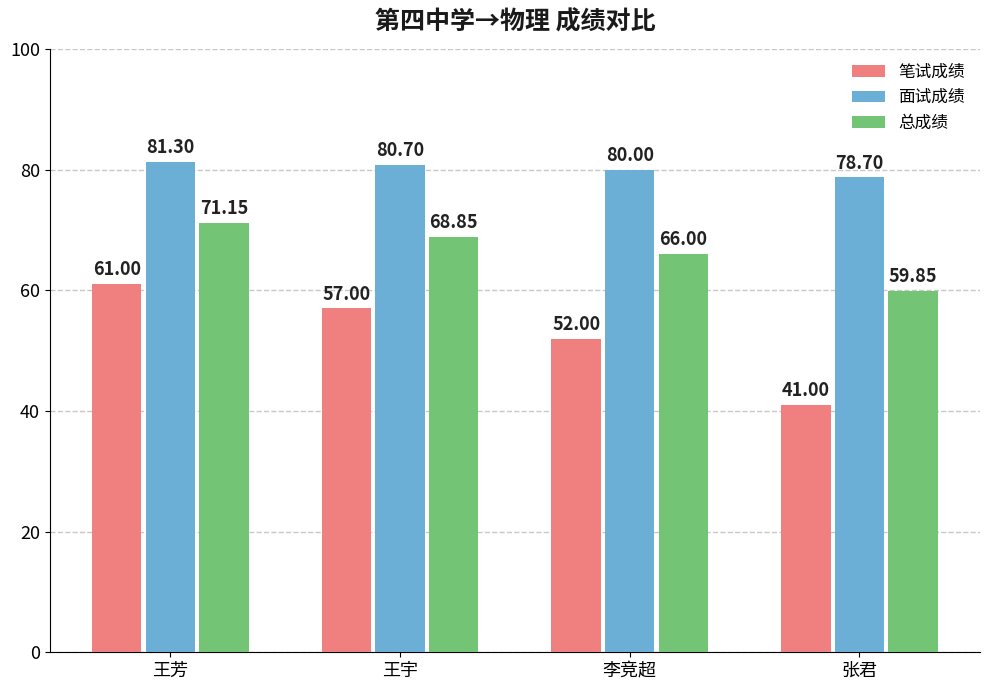

How many 面试成绩 values are between 80 and 81?

2